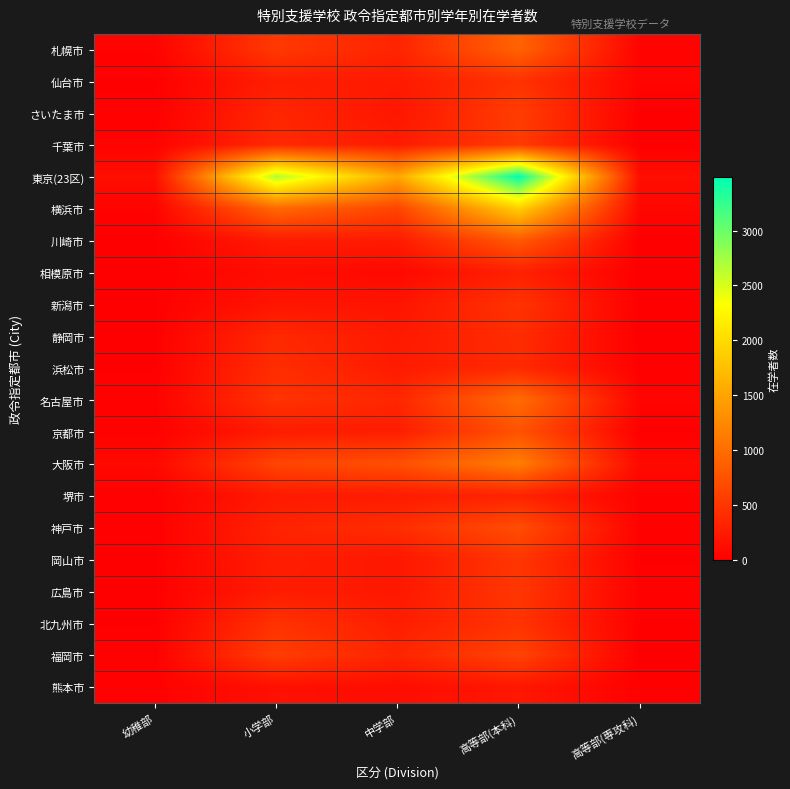

What is the total value across all series at 高等部(本科)?

16430